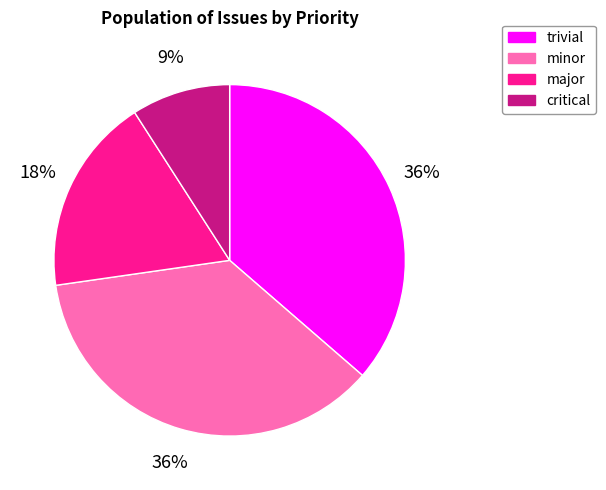

To the nearest percent, what is the difference between the largest and smallest slice percentages?

27%